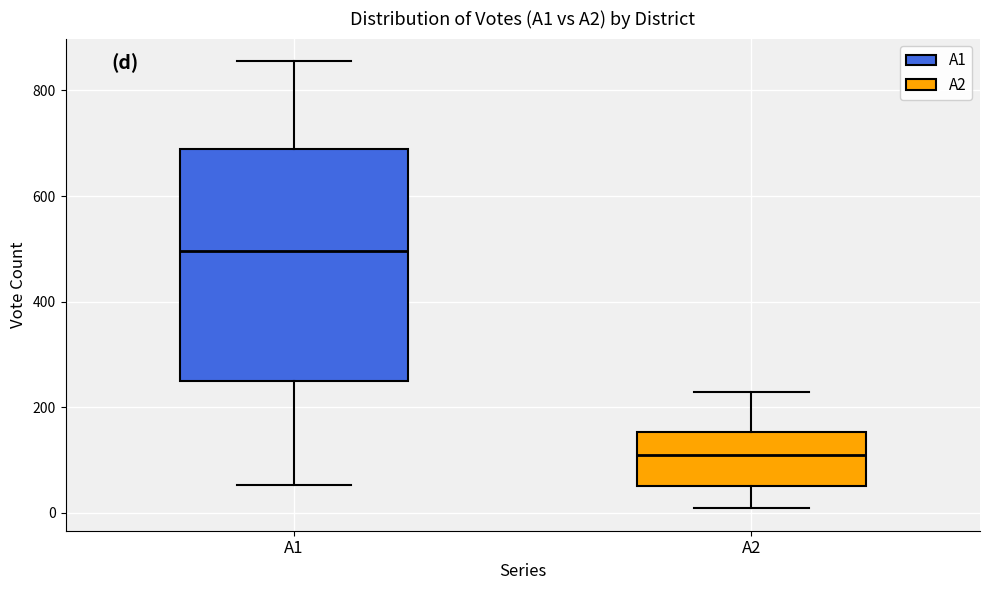

Where is the upper edge of the box for A2 on the y-axis? The values are not printed on the chart, so give them approximately, as read against the axis.

160